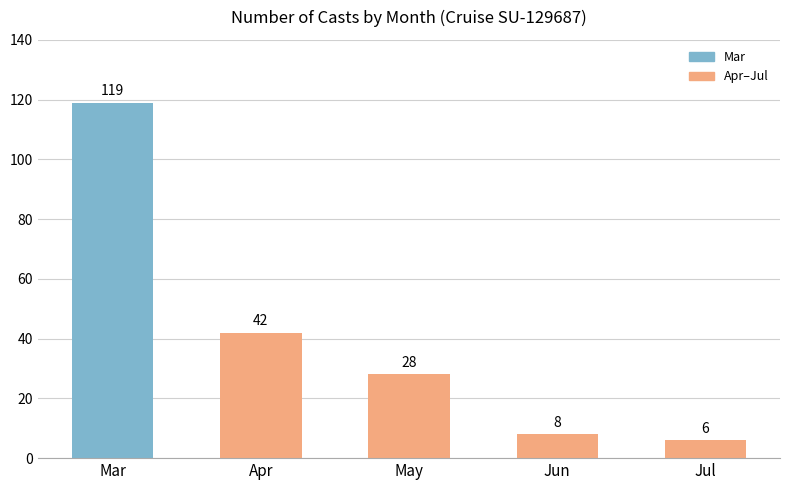

Rank the categories by value from highest to lowest.

Mar, Apr, May, Jun, Jul